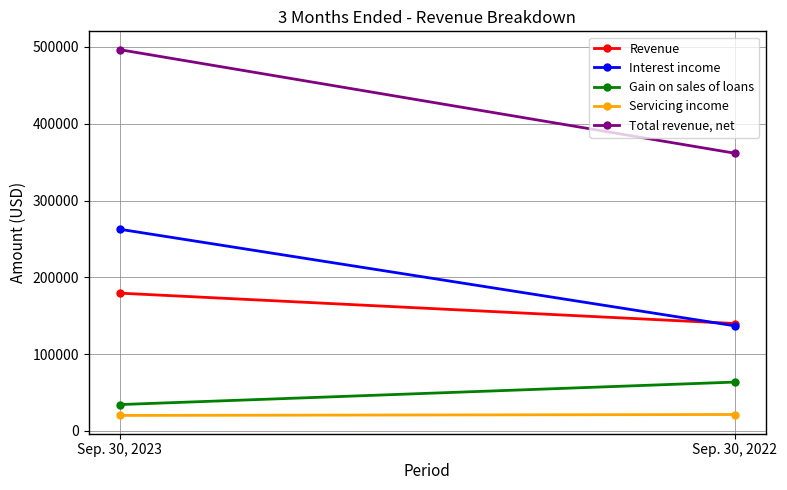

The value of Revenue at Sep. 30, 2022 is 39104. True or false?

False